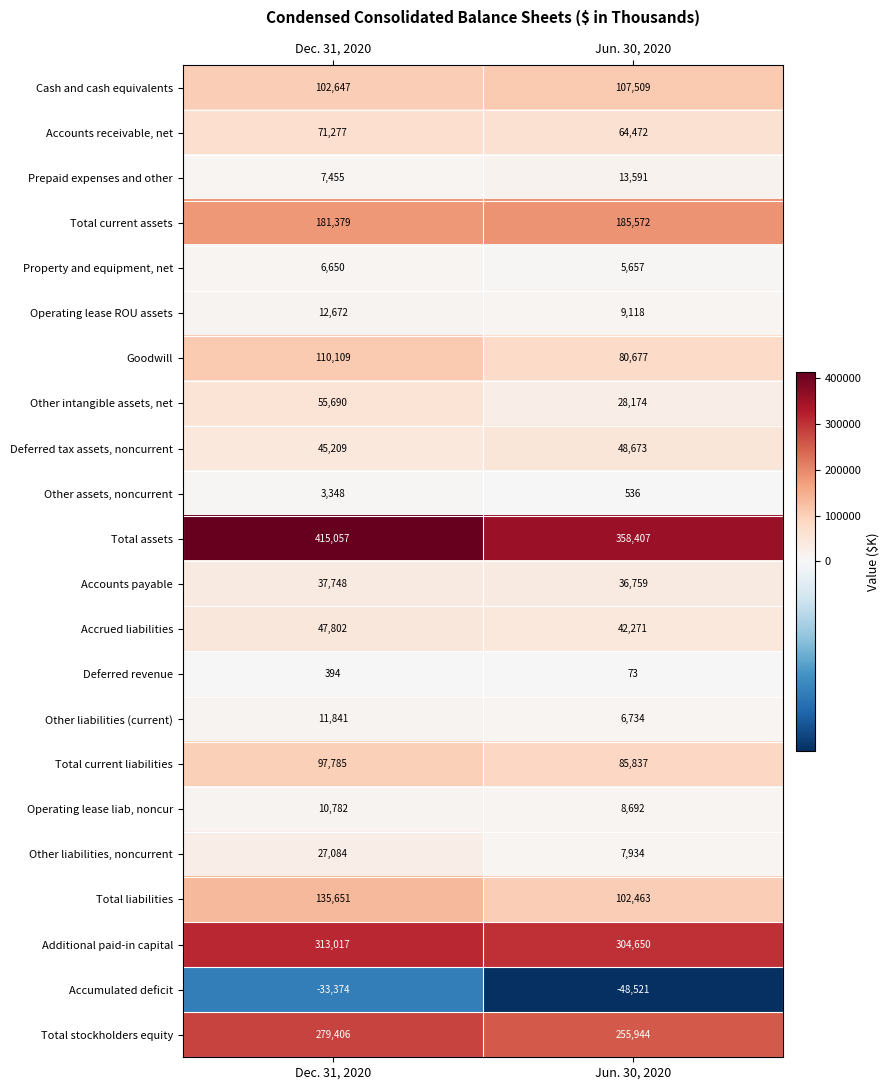

What is the spread (max minus min) of values at Dec. 31, 2020?

448431